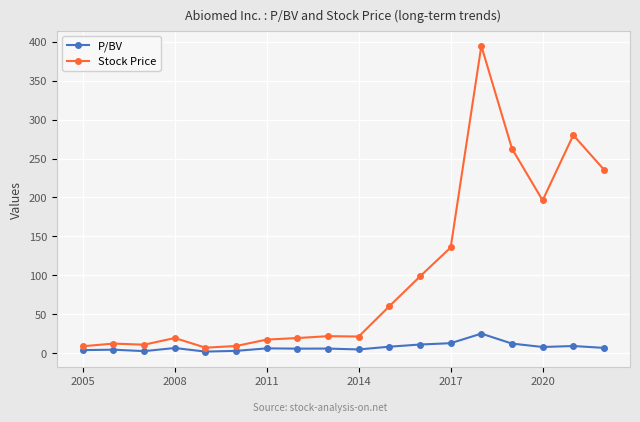

Which series has the largest total across all categories?

Stock Price